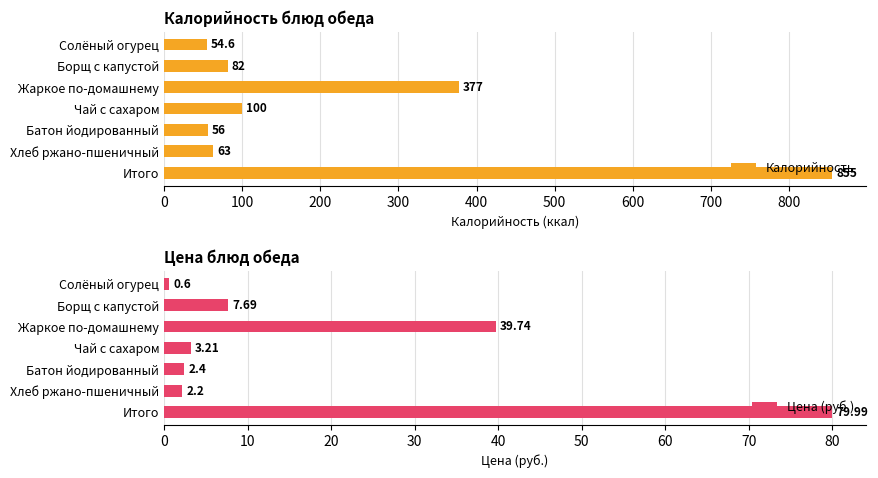

Which category has the lowest value in the Калорийность series?

Солёный огурец